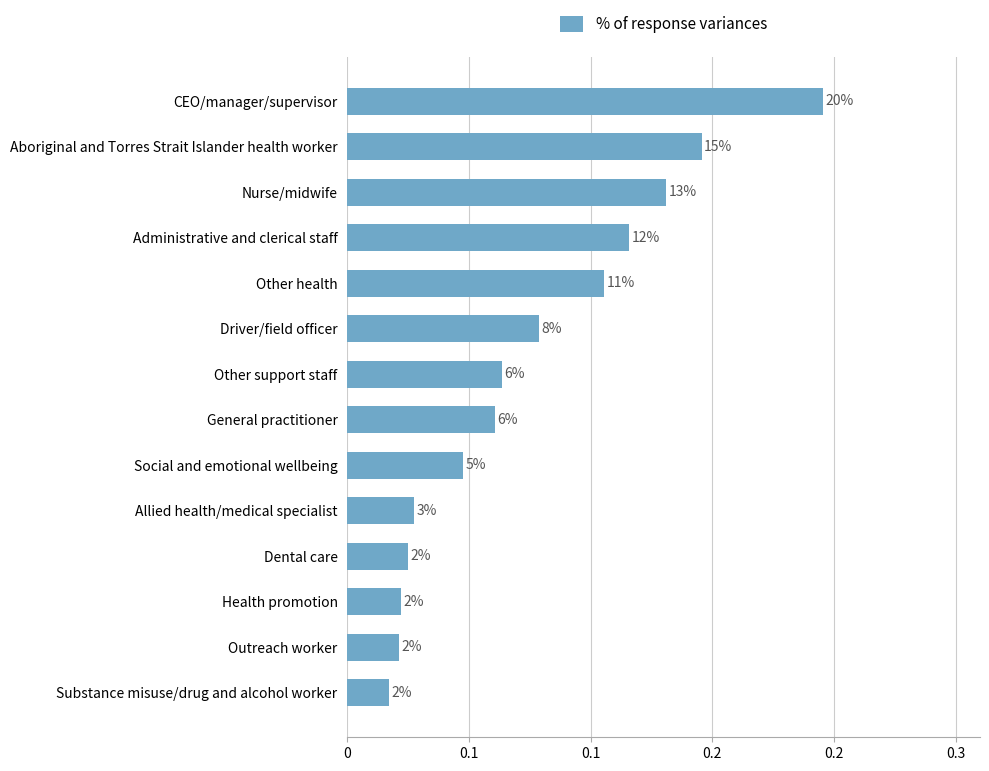

Does the chart contain any negative values?

No